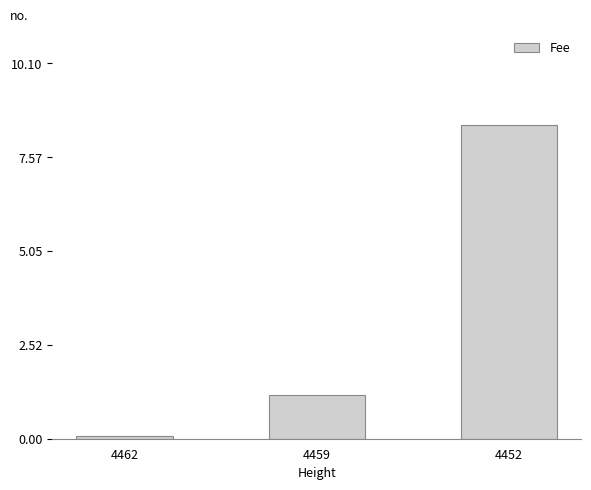

Where is the data nearest to the value 4?

4459